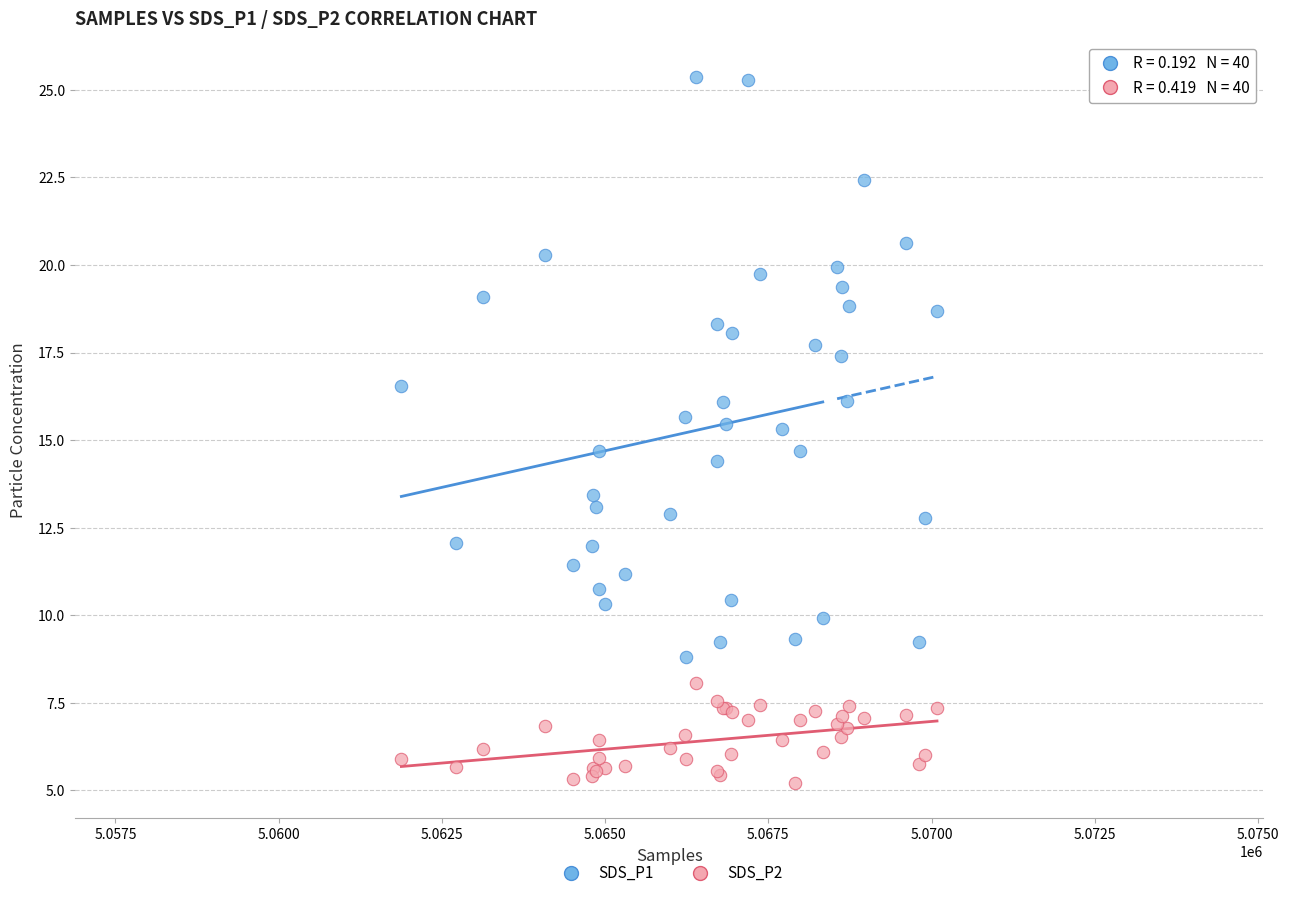

Which series has the widest spread of Y values?

SDS_P1